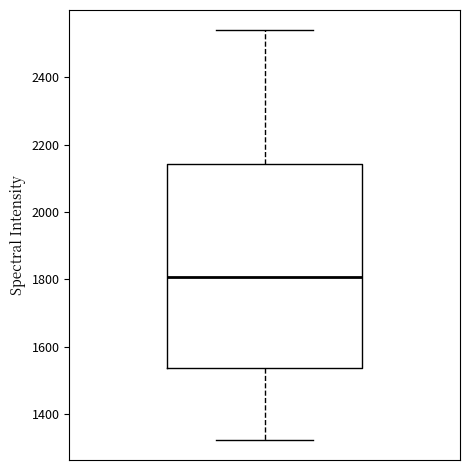

Transcribe this box plot: give where the median line is, the range the box spans, and where the two whiskers end, as read against the y-axis. The values are not printed on the chart, so give them approximately, as read against the axis.

median 1800, box 1540 to 2140, whiskers 1320 to 2540